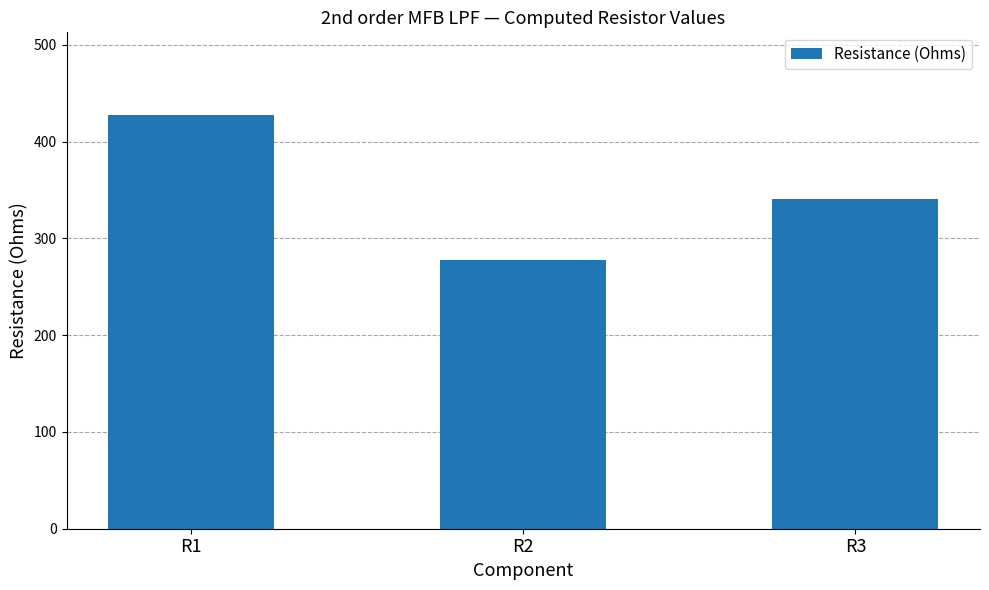

What is the value of the 1st bar from the left?

427.4